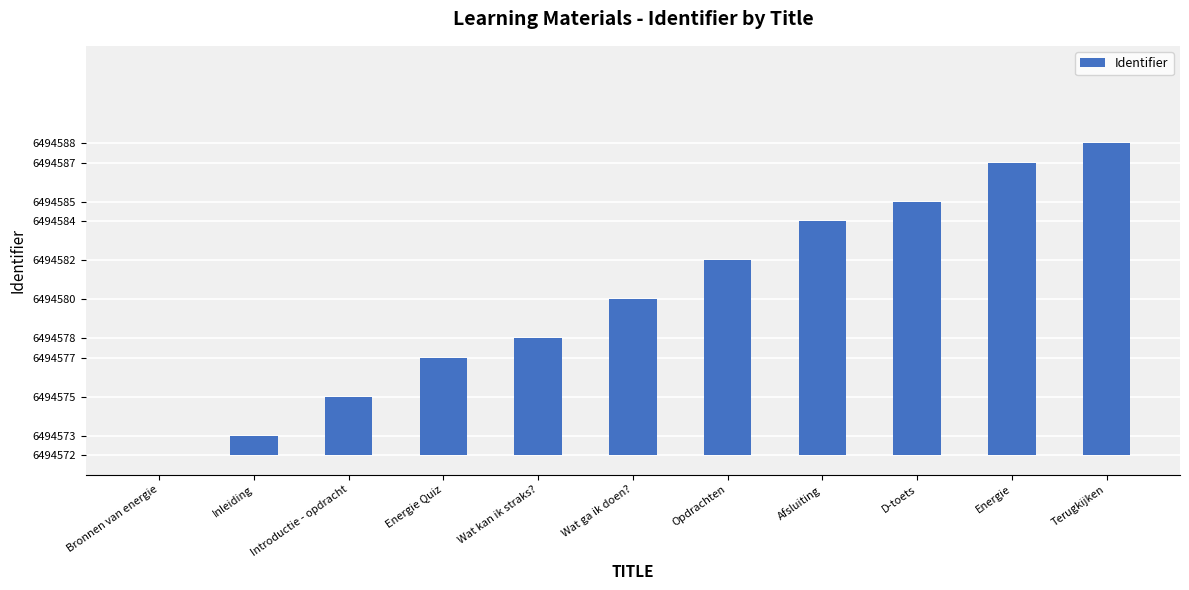

Which label corresponds to the largest value in the chart?

Terugkijken